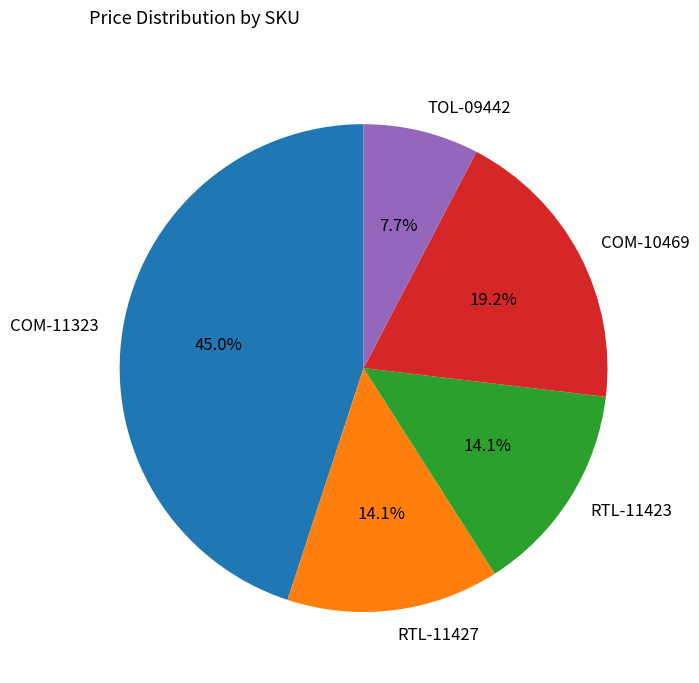

Which has a higher value, TOL-09442 or COM-11323?

COM-11323